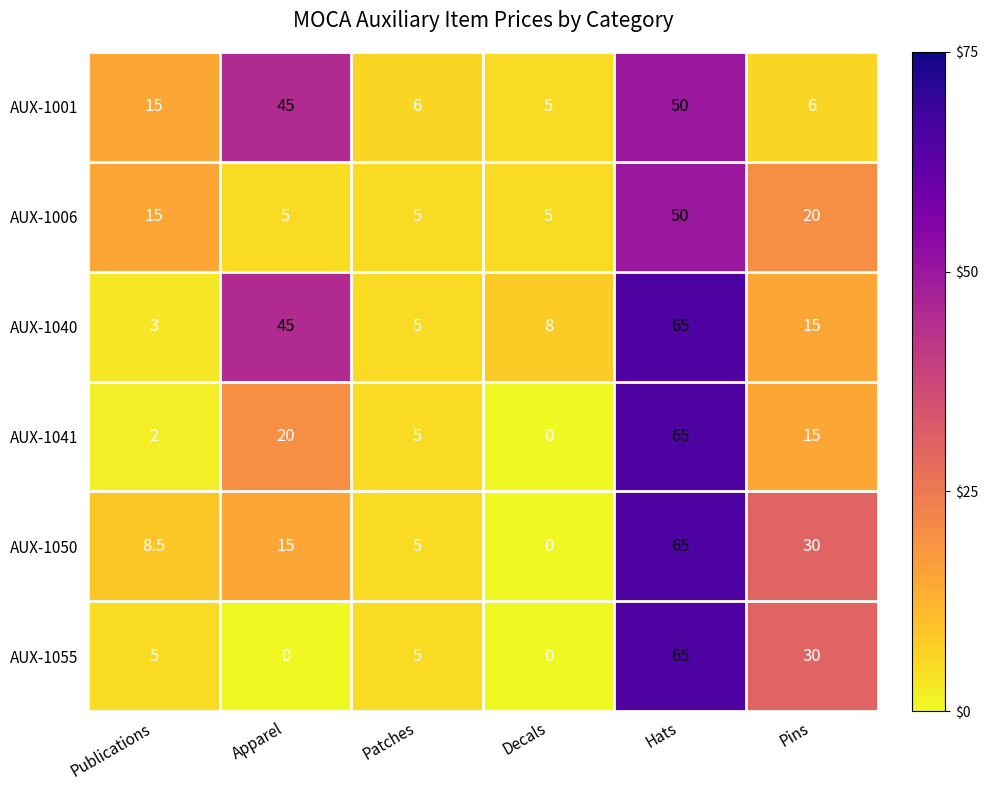

Is it true that AUX-1050 equals -44.6 at Decals?

False